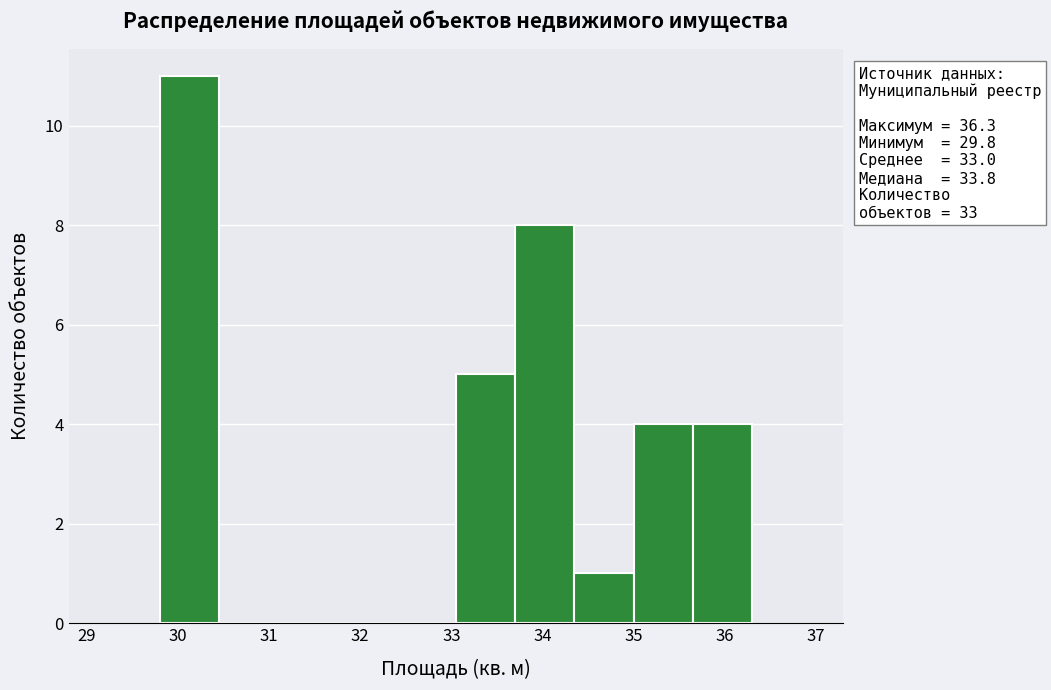

Which range on the x-axis has the tallest bar?

29.80 to 30.45